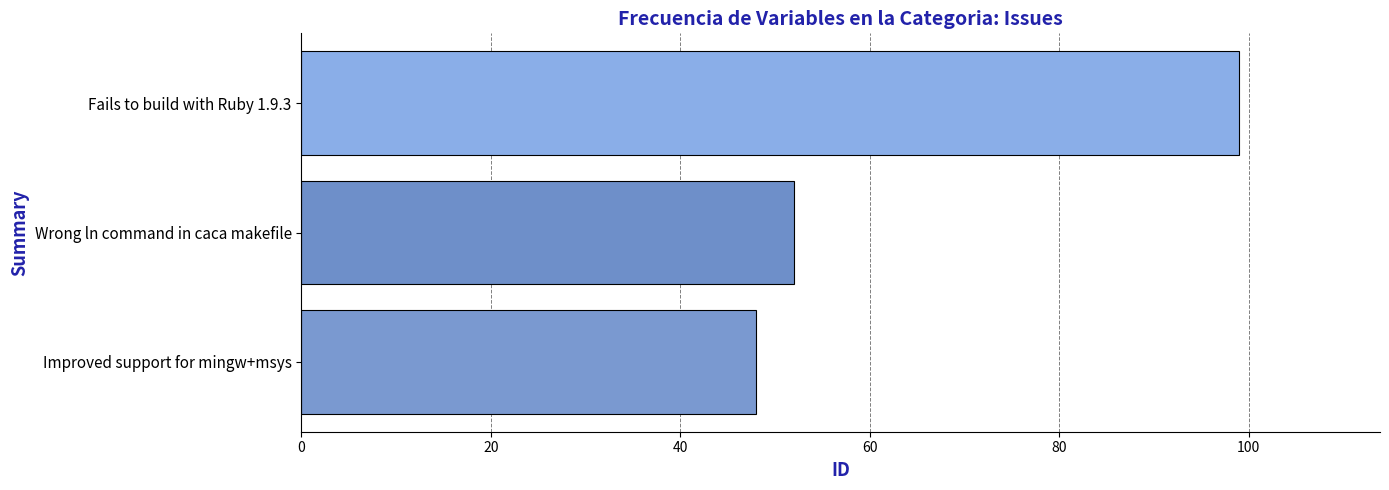

What is the difference between the maximum and minimum values?

51